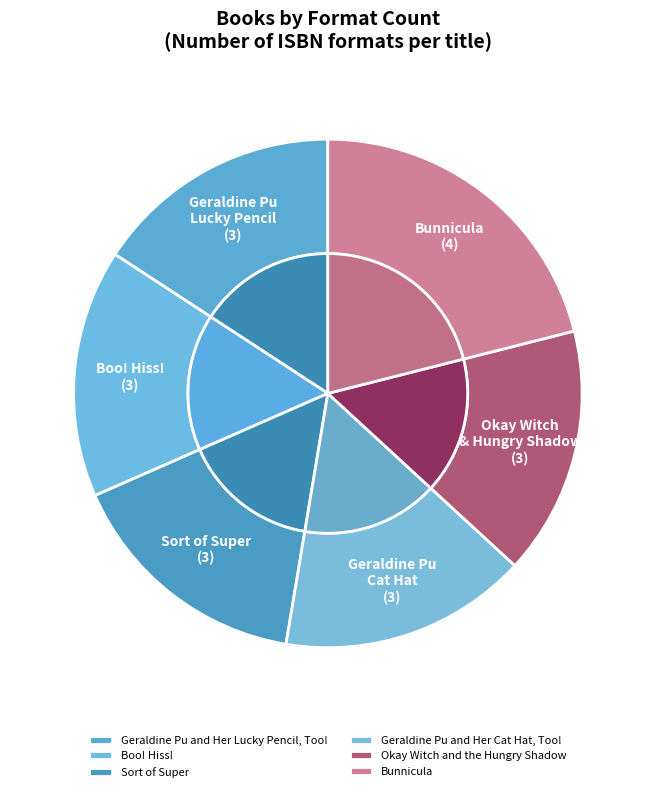

How many segments does this pie chart have?

4